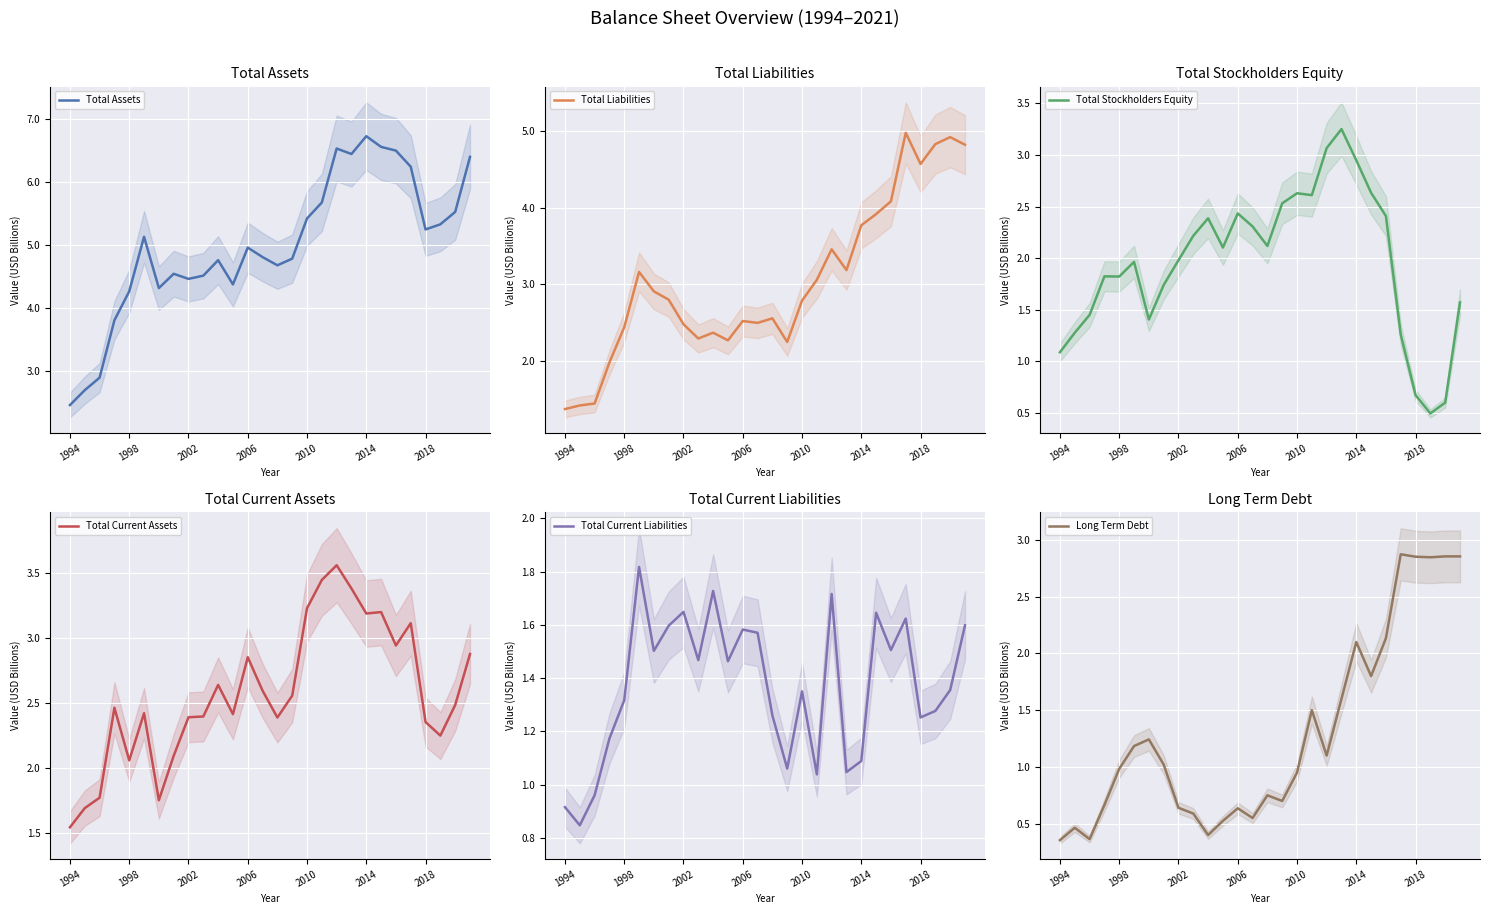

What is the highest value of the Total Assets series?

6.7